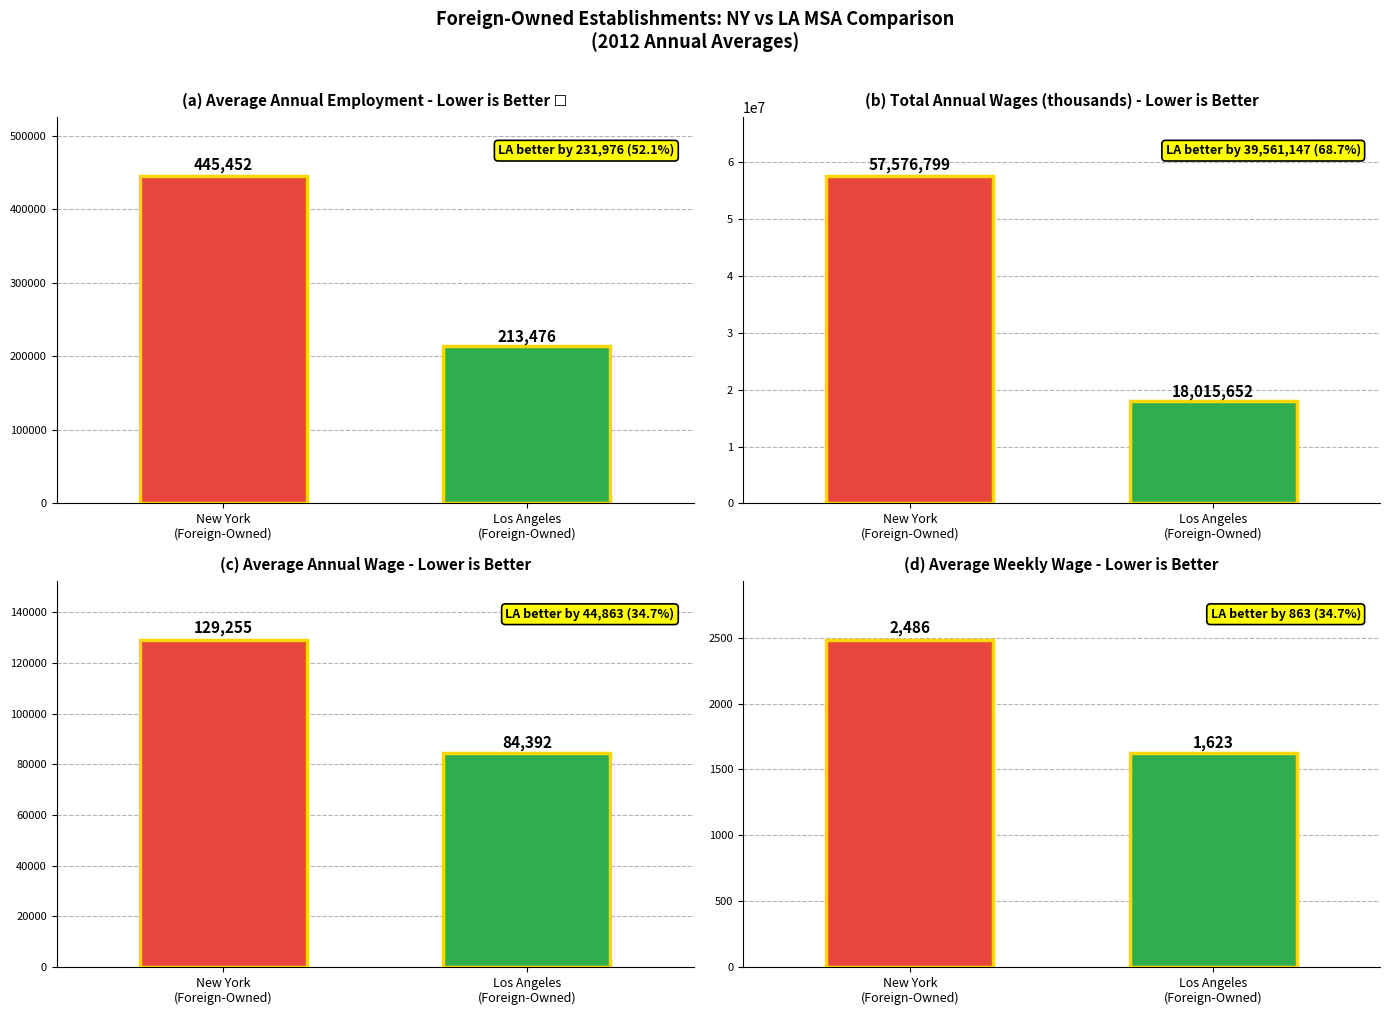

Rank the series by their maximum value, from lowest to highest.

Average weekly wage, Average annual wage, Average annual employment, Total annual wages (in thousands)